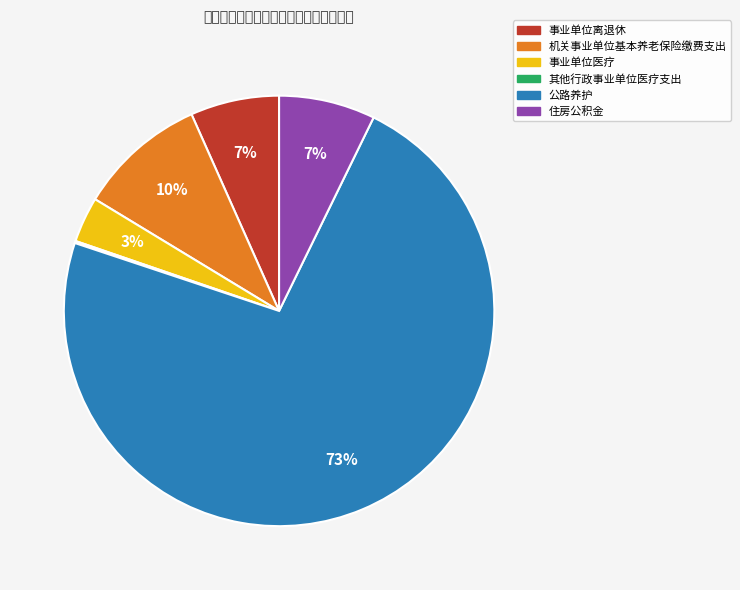

Which category has the biggest portion of the pie?

公路养护